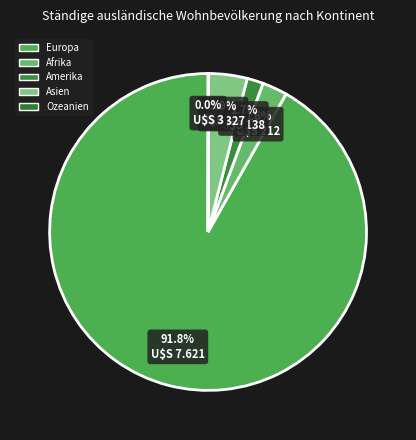

Which category has the biggest portion of the pie?

Europa